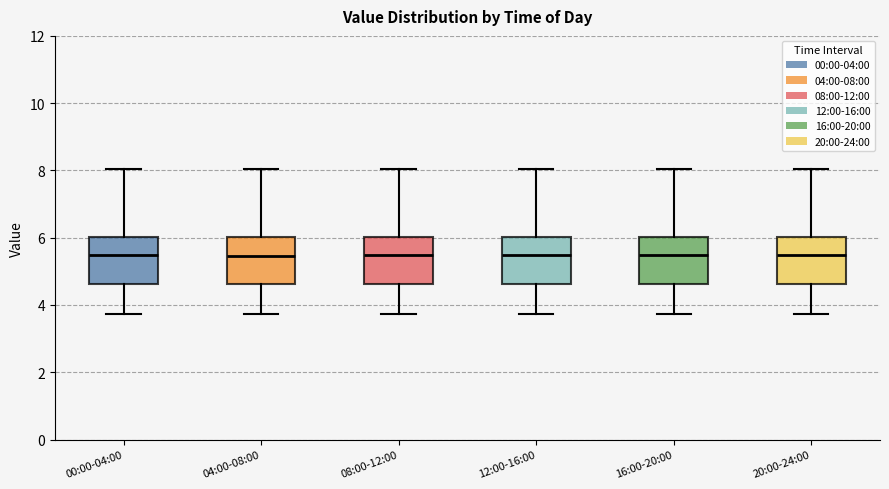

Reading left to right, read every box against the y-axis: the position of its median line, the range the box covers, and the ends of its whiskers. The values are not printed on the chart, so give them approximately, as read against the axis.

00:00-04:00: median 5.6, box 4.6 to 6.0, whiskers 3.8 to 8.0
04:00-08:00: median 5.4, box 4.6 to 6.0, whiskers 3.8 to 8.0
08:00-12:00: median 5.6, box 4.6 to 6.0, whiskers 3.8 to 8.0
12:00-16:00: median 5.6, box 4.6 to 6.0, whiskers 3.8 to 8.0
16:00-20:00: median 5.6, box 4.6 to 6.0, whiskers 3.8 to 8.0
20:00-24:00: median 5.6, box 4.6 to 6.0, whiskers 3.8 to 8.0